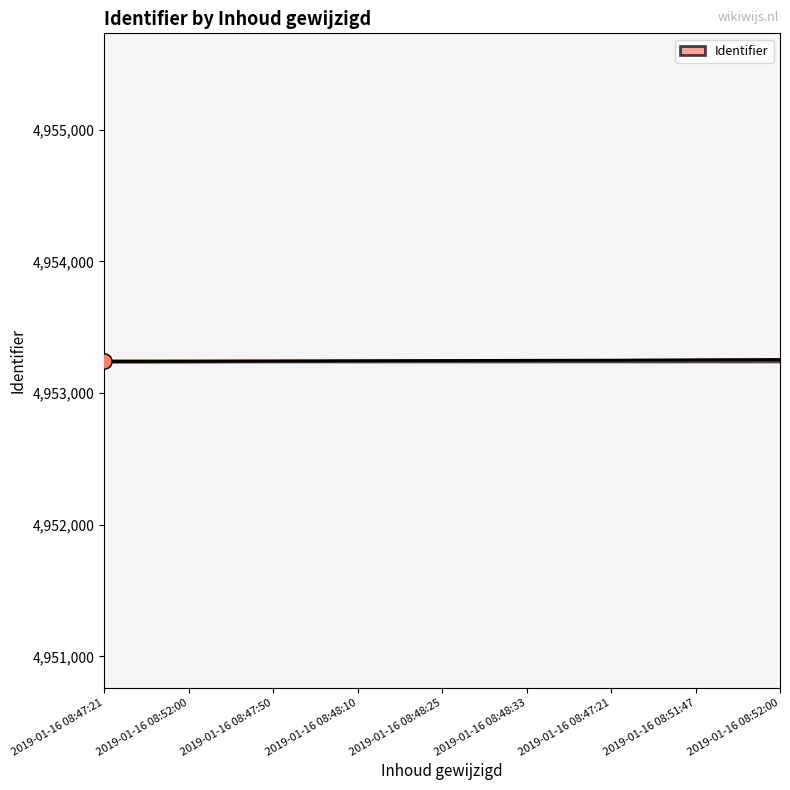

How many lines are shown in the chart?

1